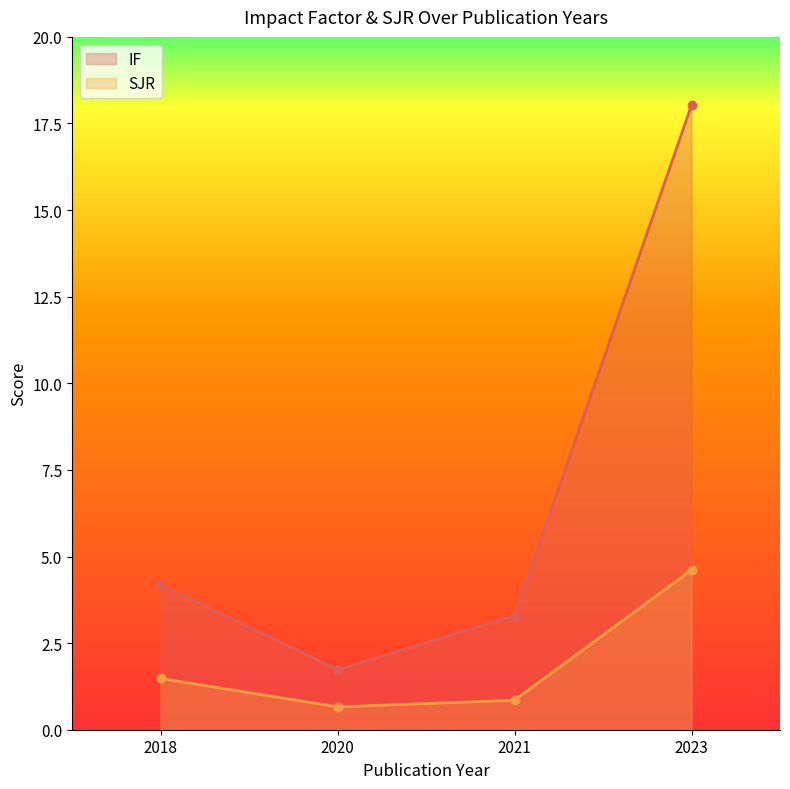

Which series has the largest range (max minus min)?

IF